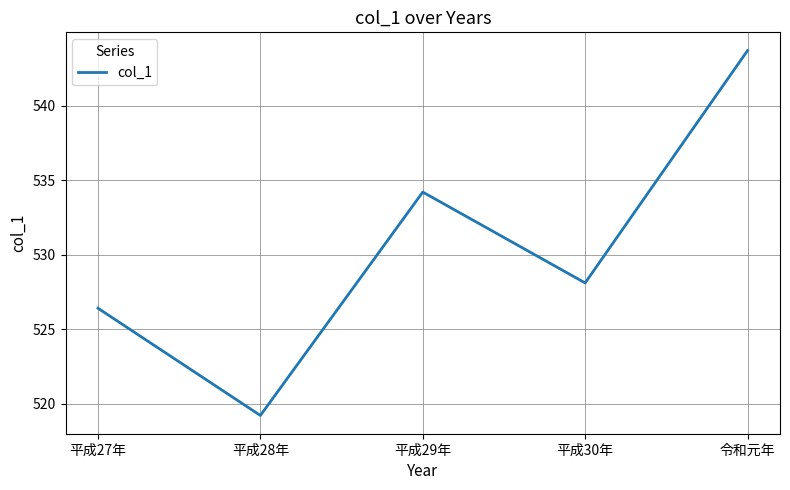

Between 平成29年 and 平成28年, which is larger?

平成29年